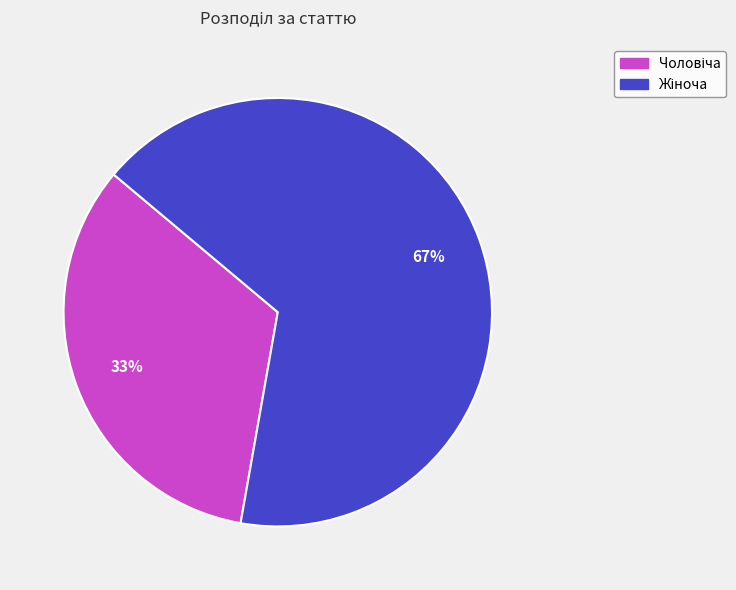

Is there a majority slice in this chart?

Yes